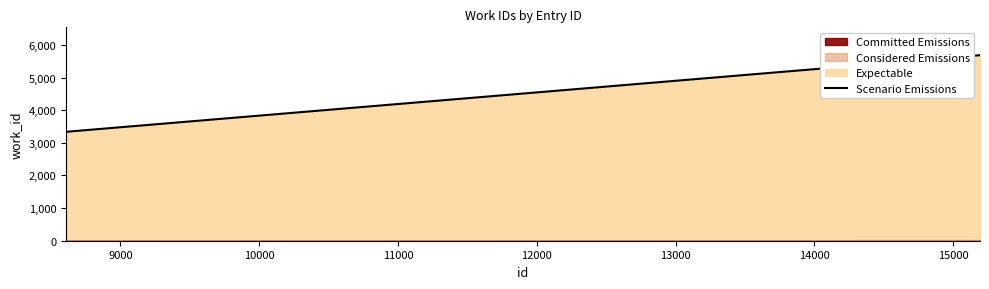

What is the label of the 8th point from the left?

15000